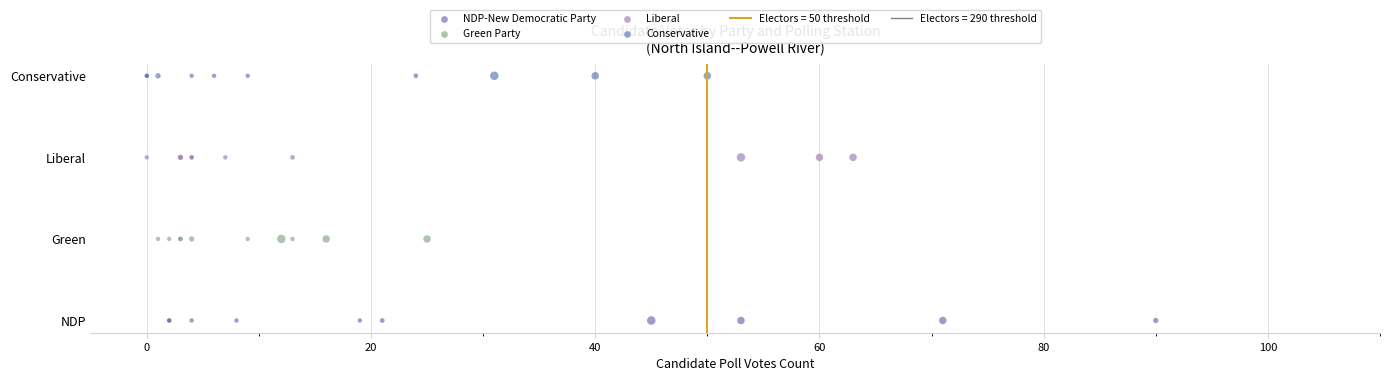

Which series reaches the minimum Y coordinate?

NDP-New Democratic Party